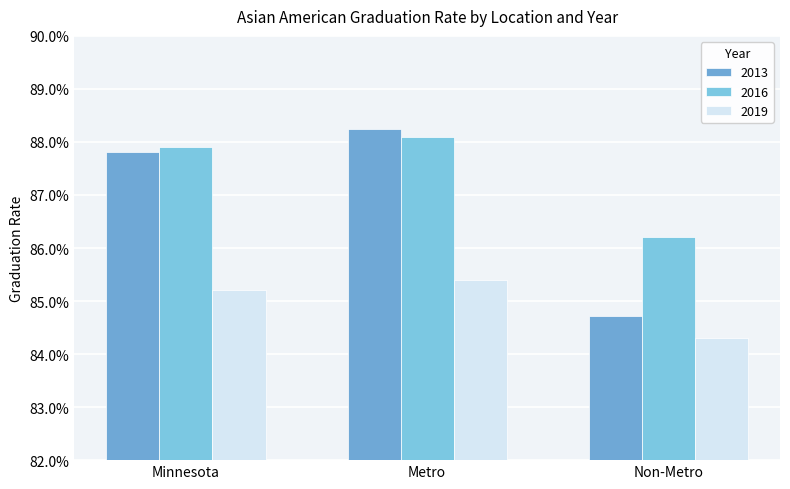

Does the chart contain stacked bars?

No